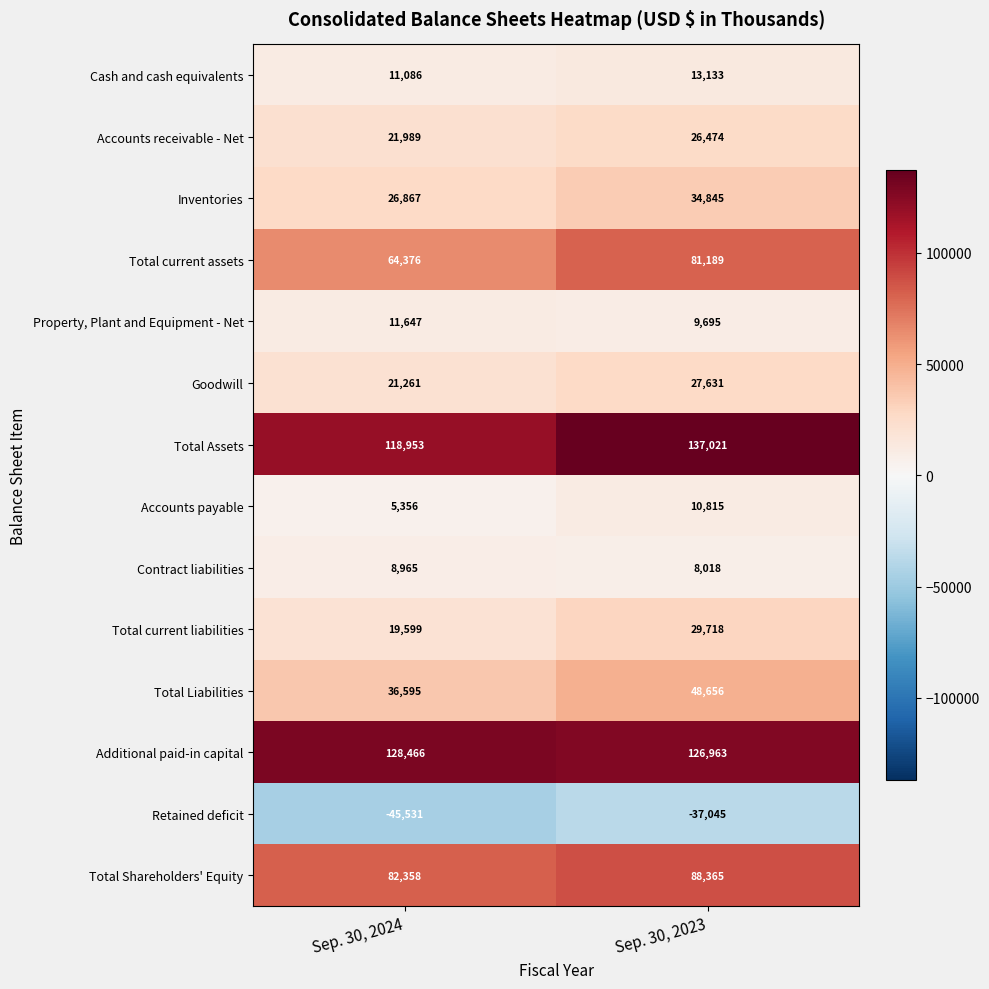

Count the number of data series in this chart.

14